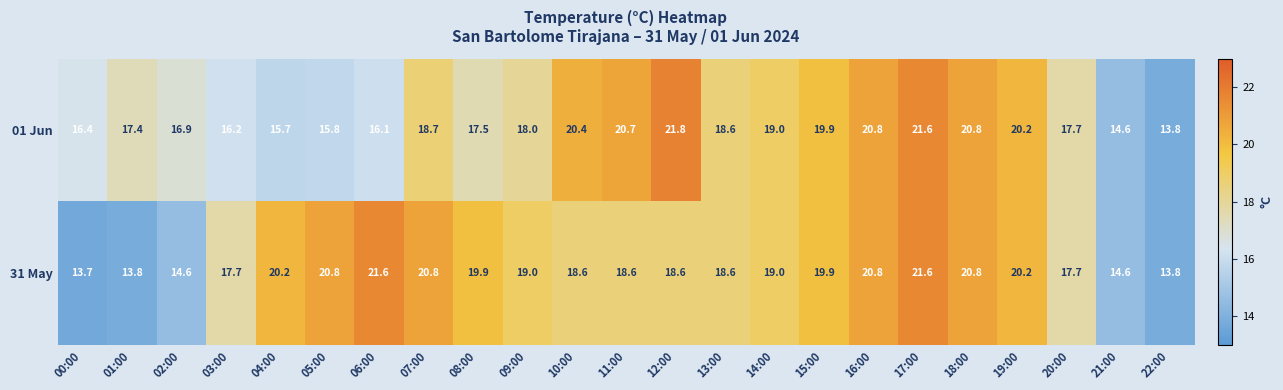

At which label does 01 Jun first exceed 18?

07:00